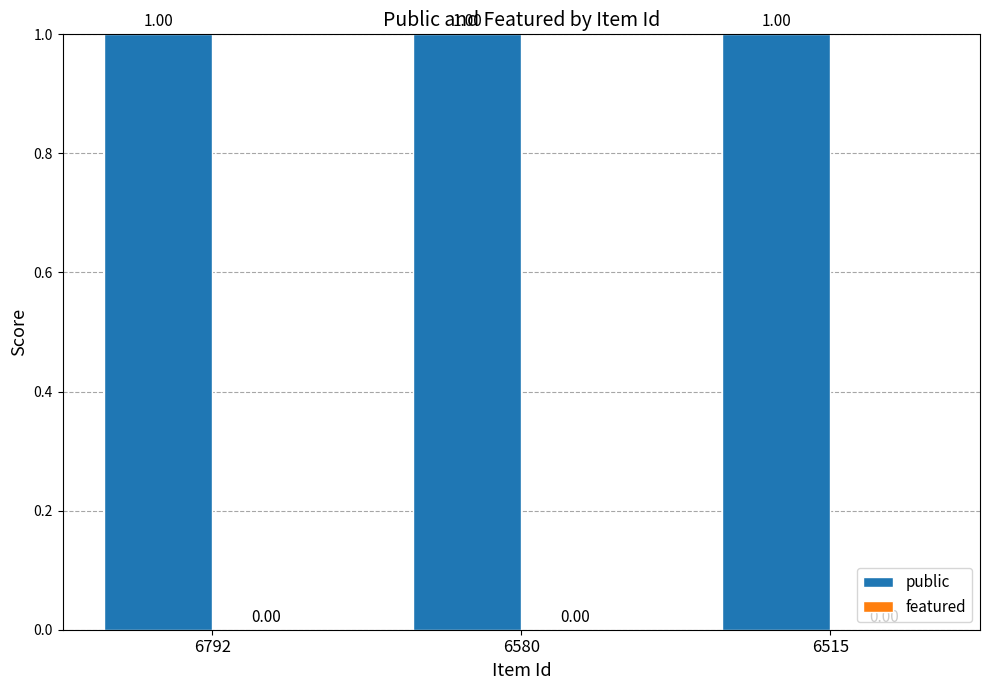

What are all the series names shown in the legend?

public, featured